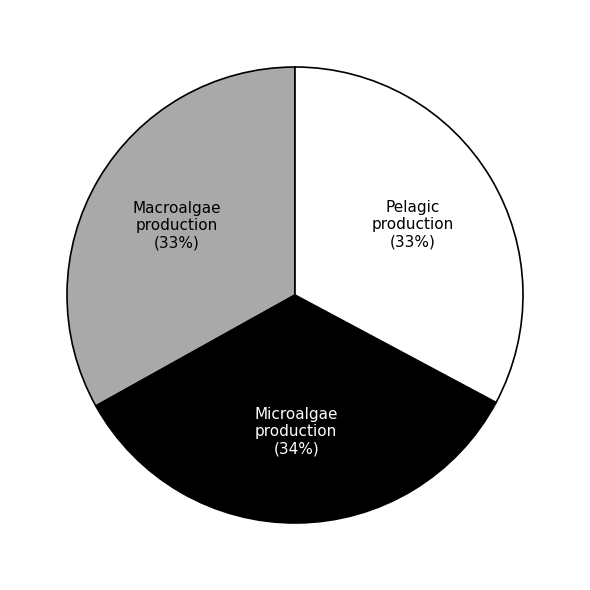

Is there a majority slice in this chart?

No